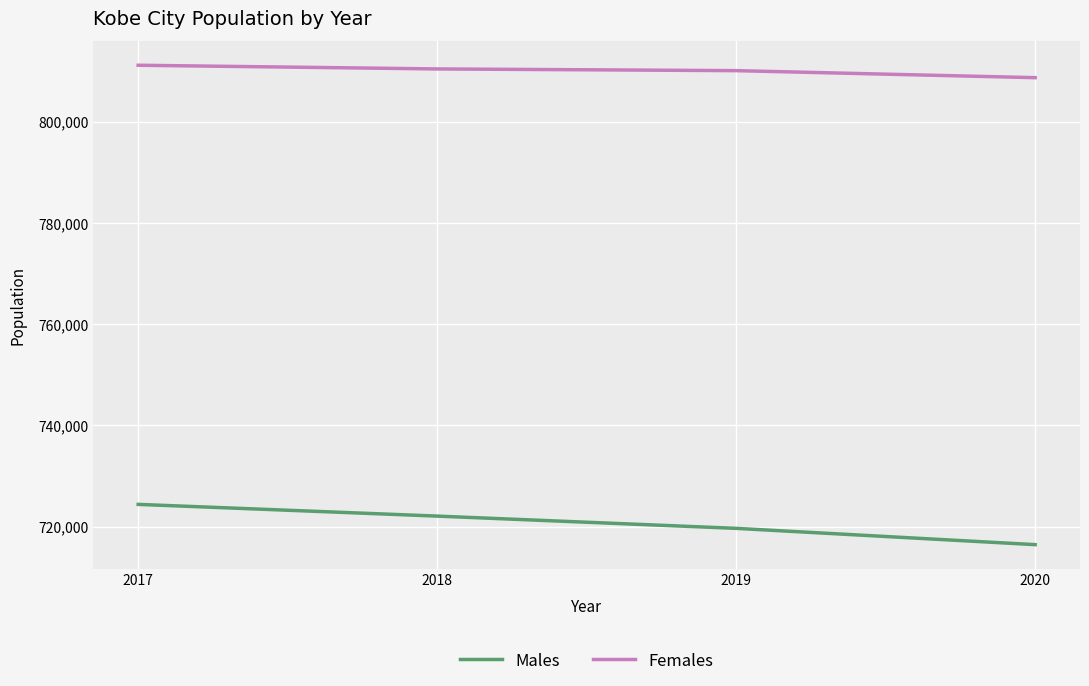

Rank the series by their maximum value, from highest to lowest.

Females, Males